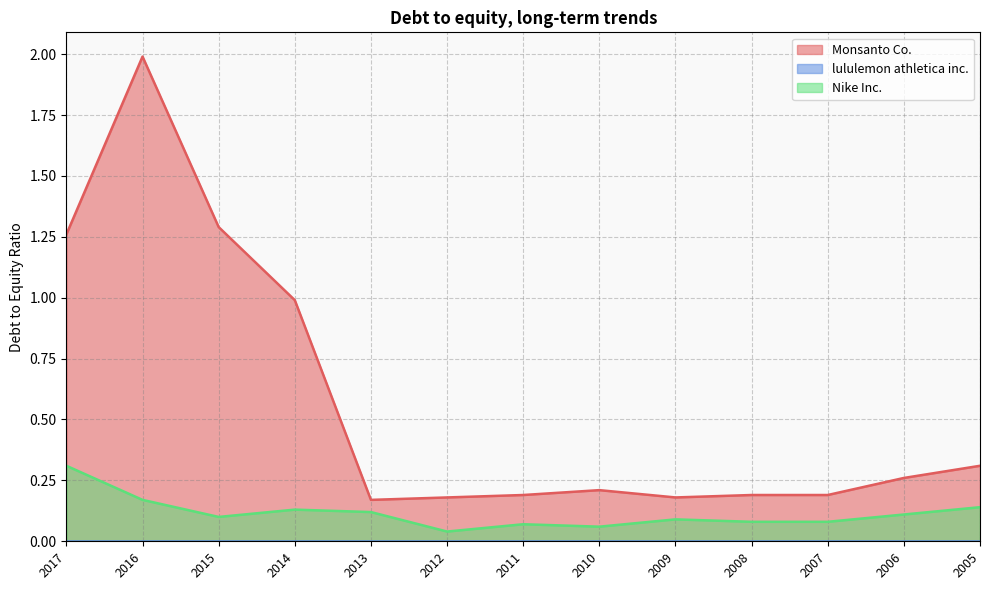

True or false: Monsanto Co. has more than 0 interior local peaks.

True